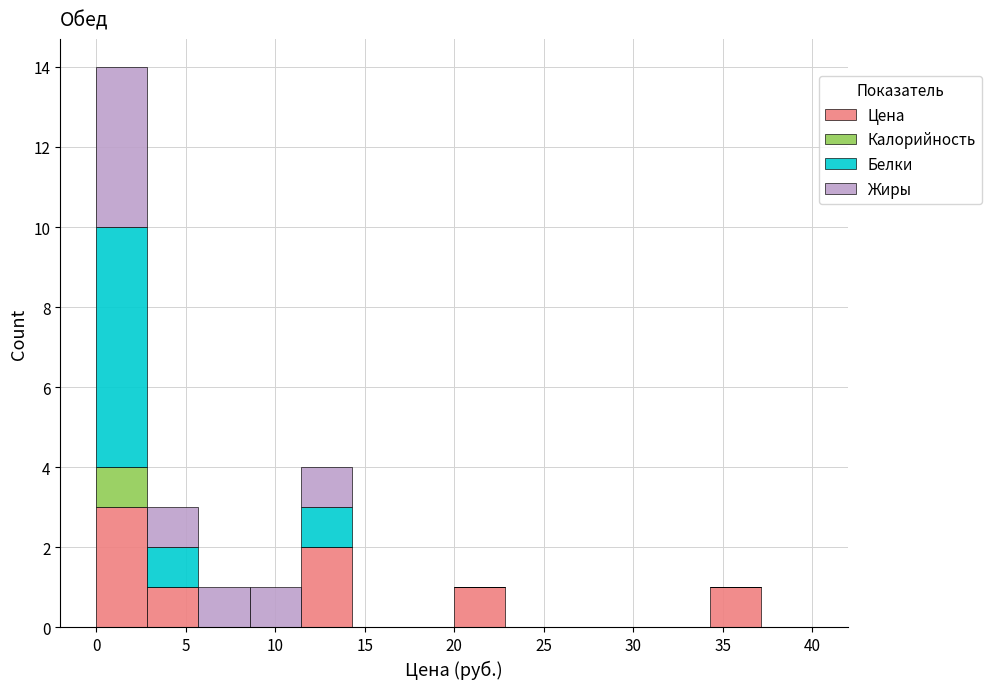

Reading left to right, list every stacked bar in this chart as the range it spans on the x-axis followed by its total height. Neither the bar edges nor the heights are printed on the chart, so give them approximately, as read against the axes.

0.0 to 3.0: 14
3.0 to 5.5: 3
5.5 to 8.5: 1
8.5 to 11.5: 1
11.5 to 14.5: 4
14.5 to 17.0: 0
17.0 to 20.0: 0
20.0 to 23.0: 1
23.0 to 25.5: 0
25.5 to 28.5: 0
28.5 to 31.5: 0
31.5 to 34.5: 0
34.5 to 37.0: 1
37.0 to 40.0: 0